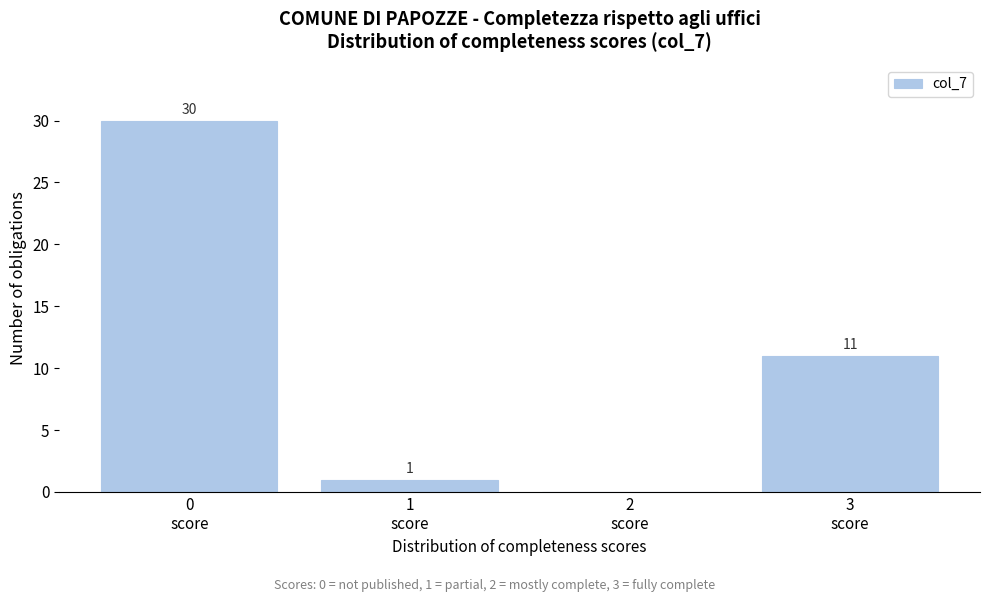

Which range on the x-axis has the tallest bar?

-0.5 to 0.5